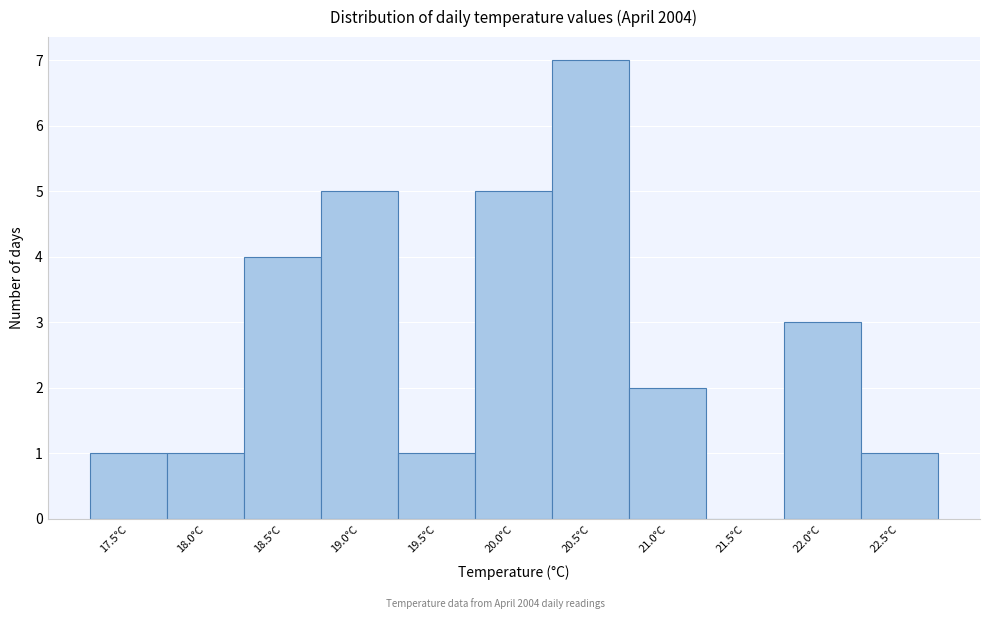

Reading left to right, list all the values displayed in this chart.

17.5°C=1	18.0°C=1	18.5°C=4	19.0°C=5	19.5°C=1	20.0°C=5	20.5°C=7	21.0°C=2	21.5°C=0	22.0°C=3	22.5°C=1